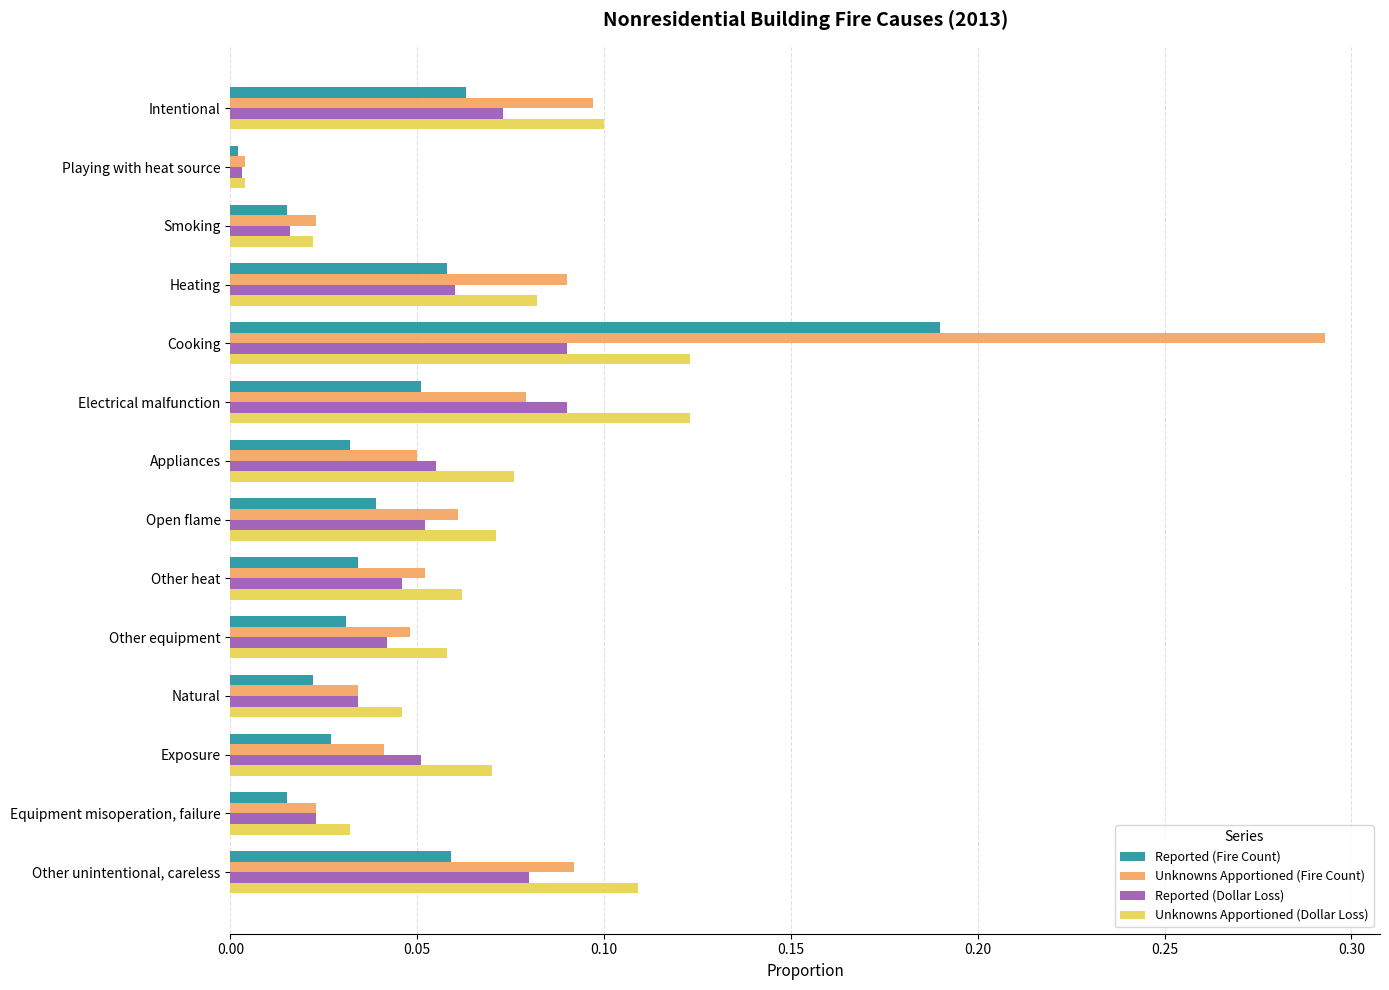

Which label corresponds to the smallest value in the chart?

Playing with heat source